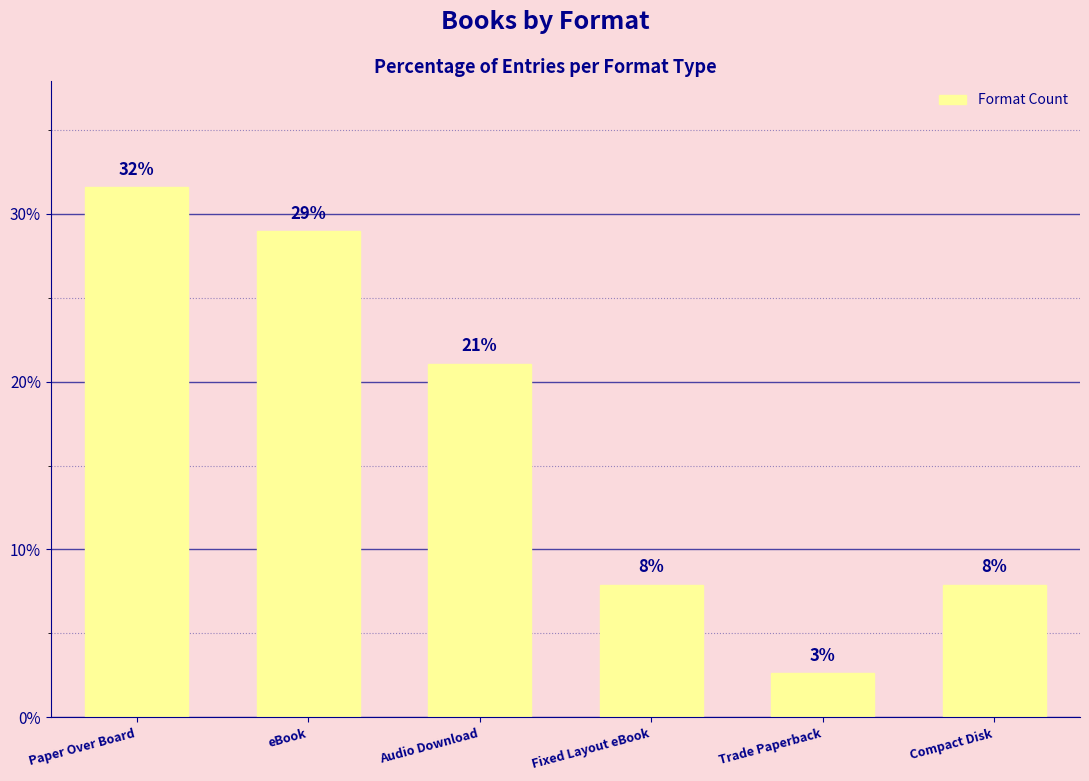

Are the bars grouped side by side (vs. stacked)?

No